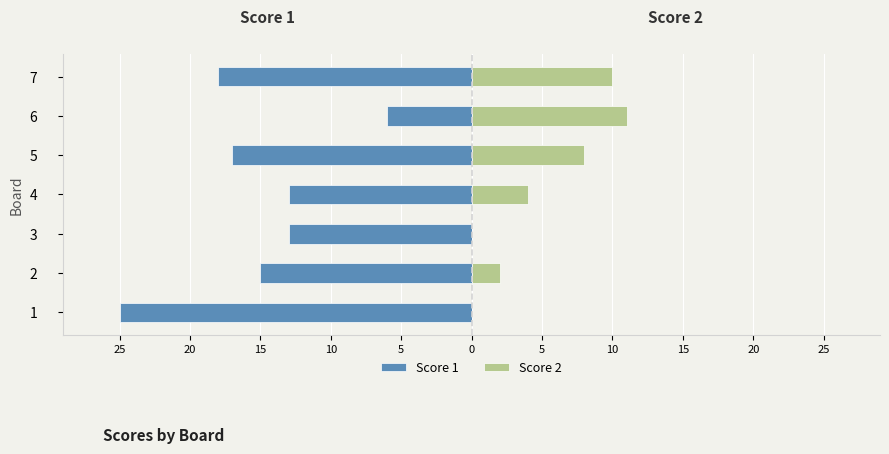

What is the average value of the Score 2 series?

5